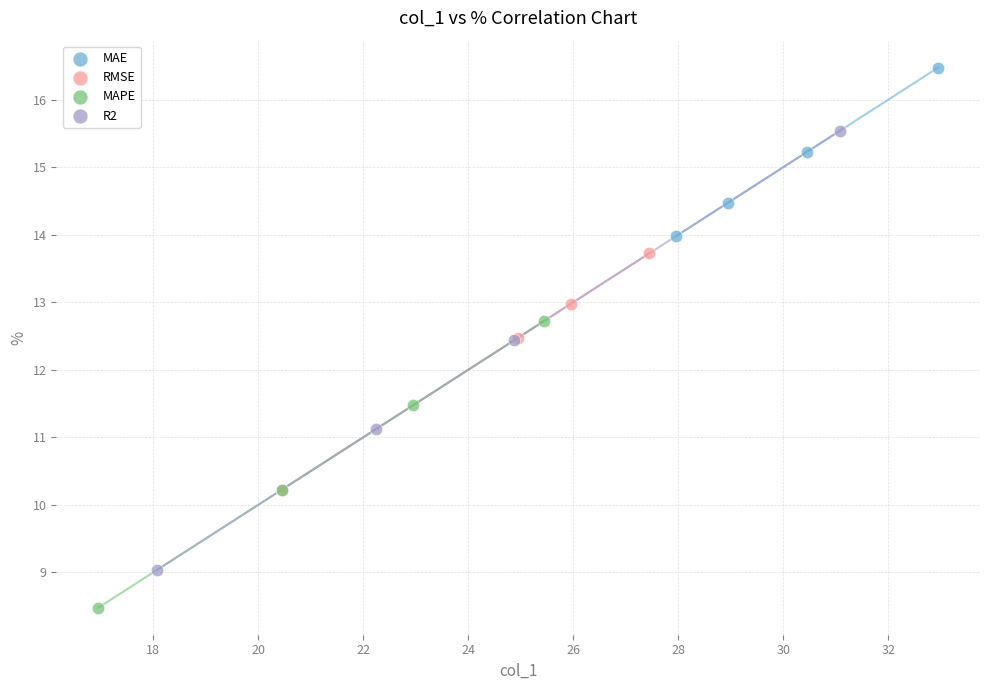

Which series contains the lowest Y value?

MAPE